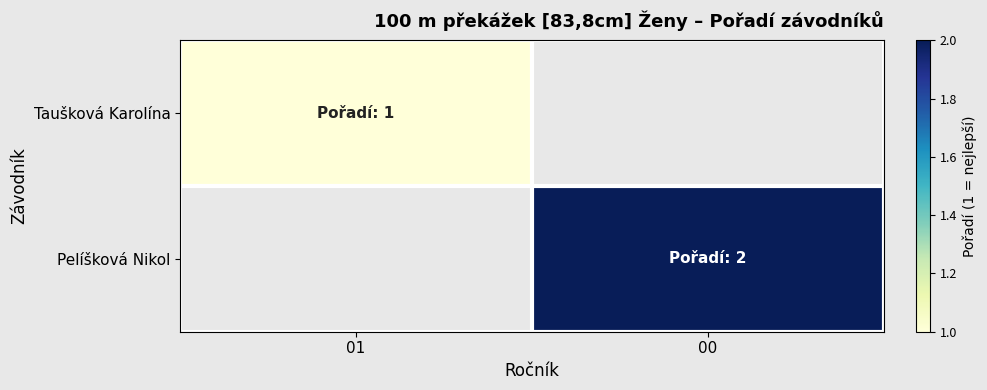

Rank the categories by Pelíšková Nikol value from highest to lowest.

01, 00